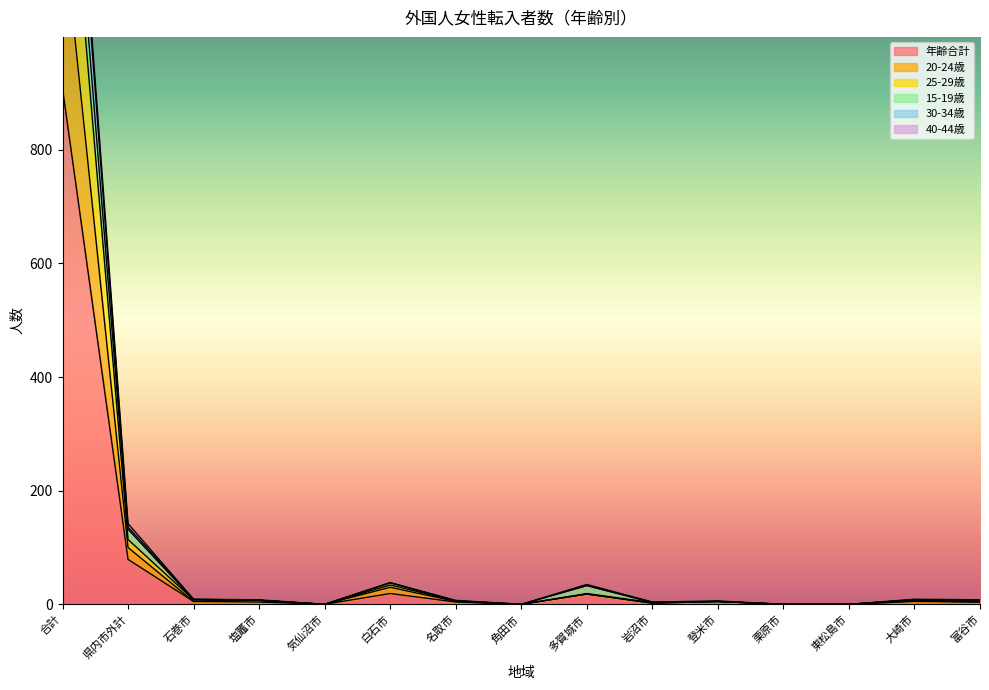

Which has a higher value, 石巻市 or 富谷市?

石巻市